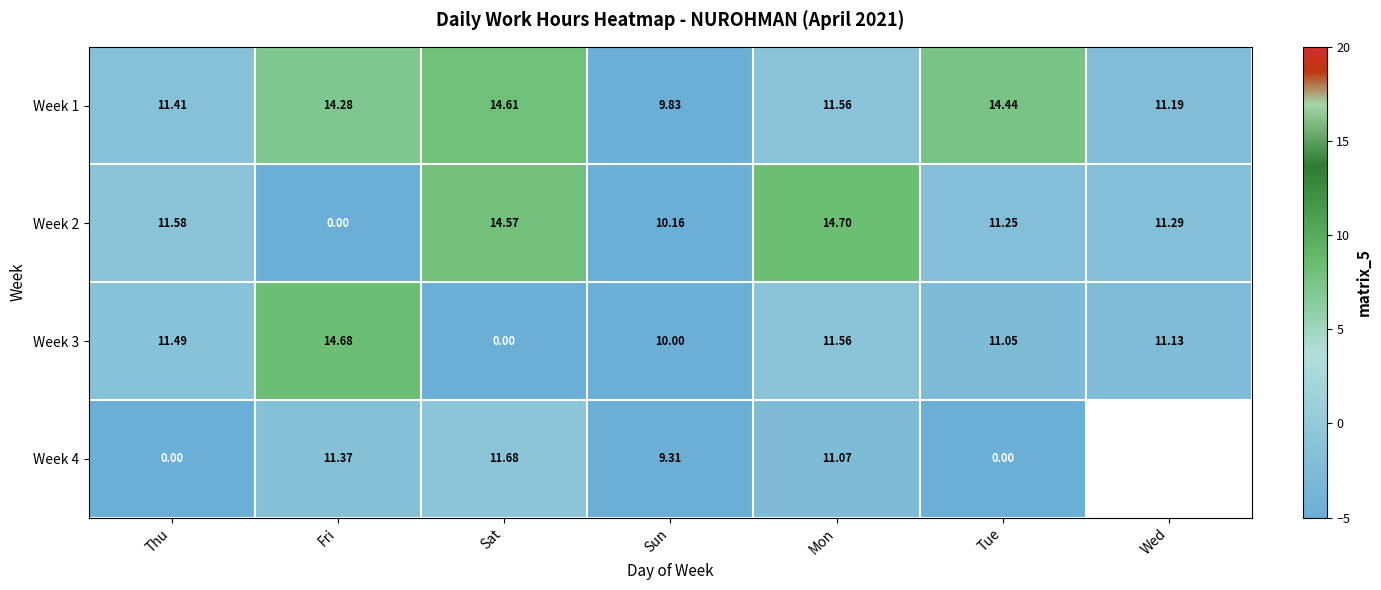

Which has a higher value, Sat or Tue?

Sat